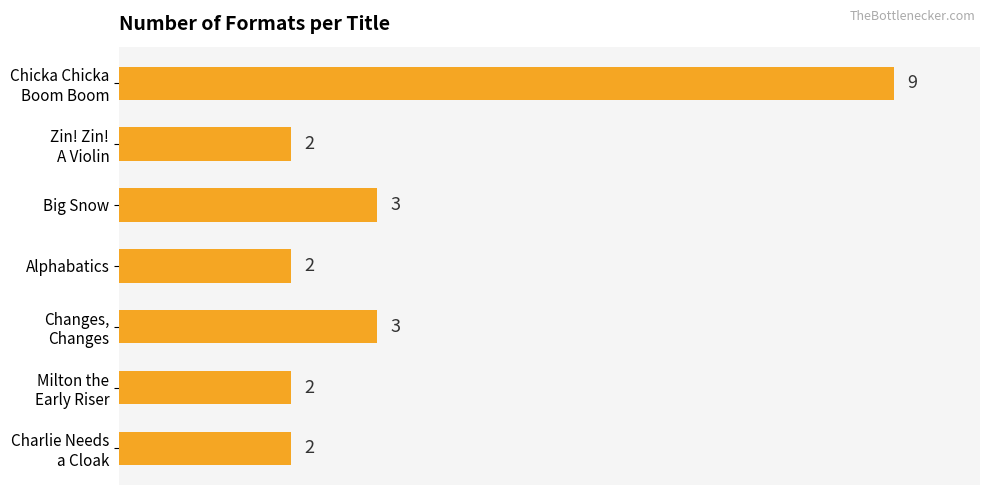

What is the greatest value displayed?

9